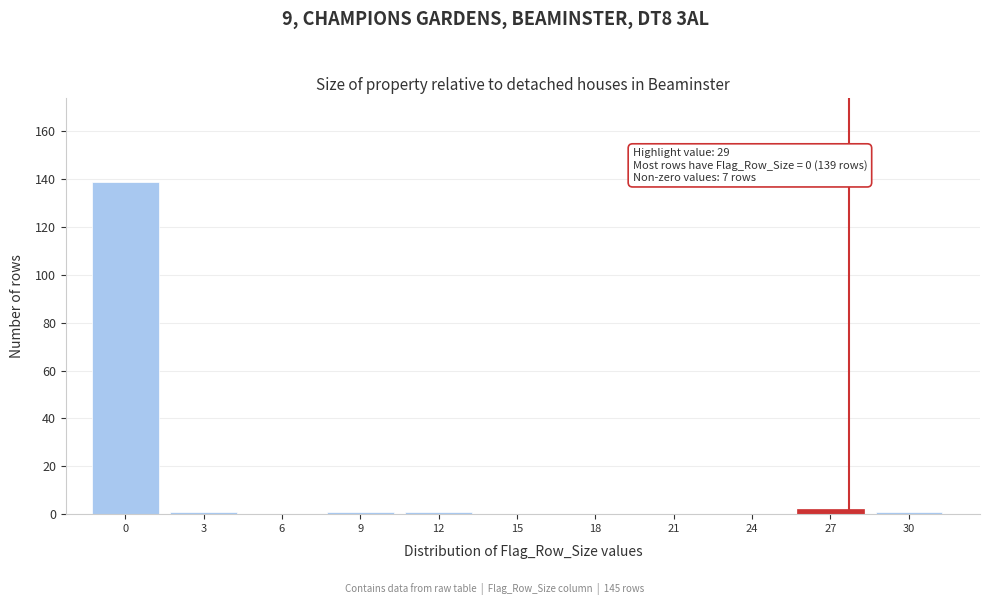

Reading left to right, list all the values displayed in this chart.

0=139	3=1	6=0	9=1	12=1	15=0	18=0	21=0	24=0	27=2	30=1